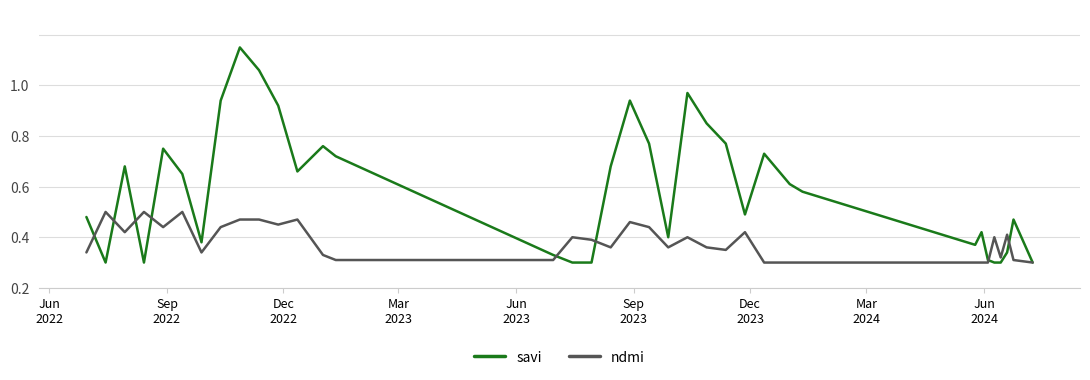

Which series has the largest total across all categories?

savi